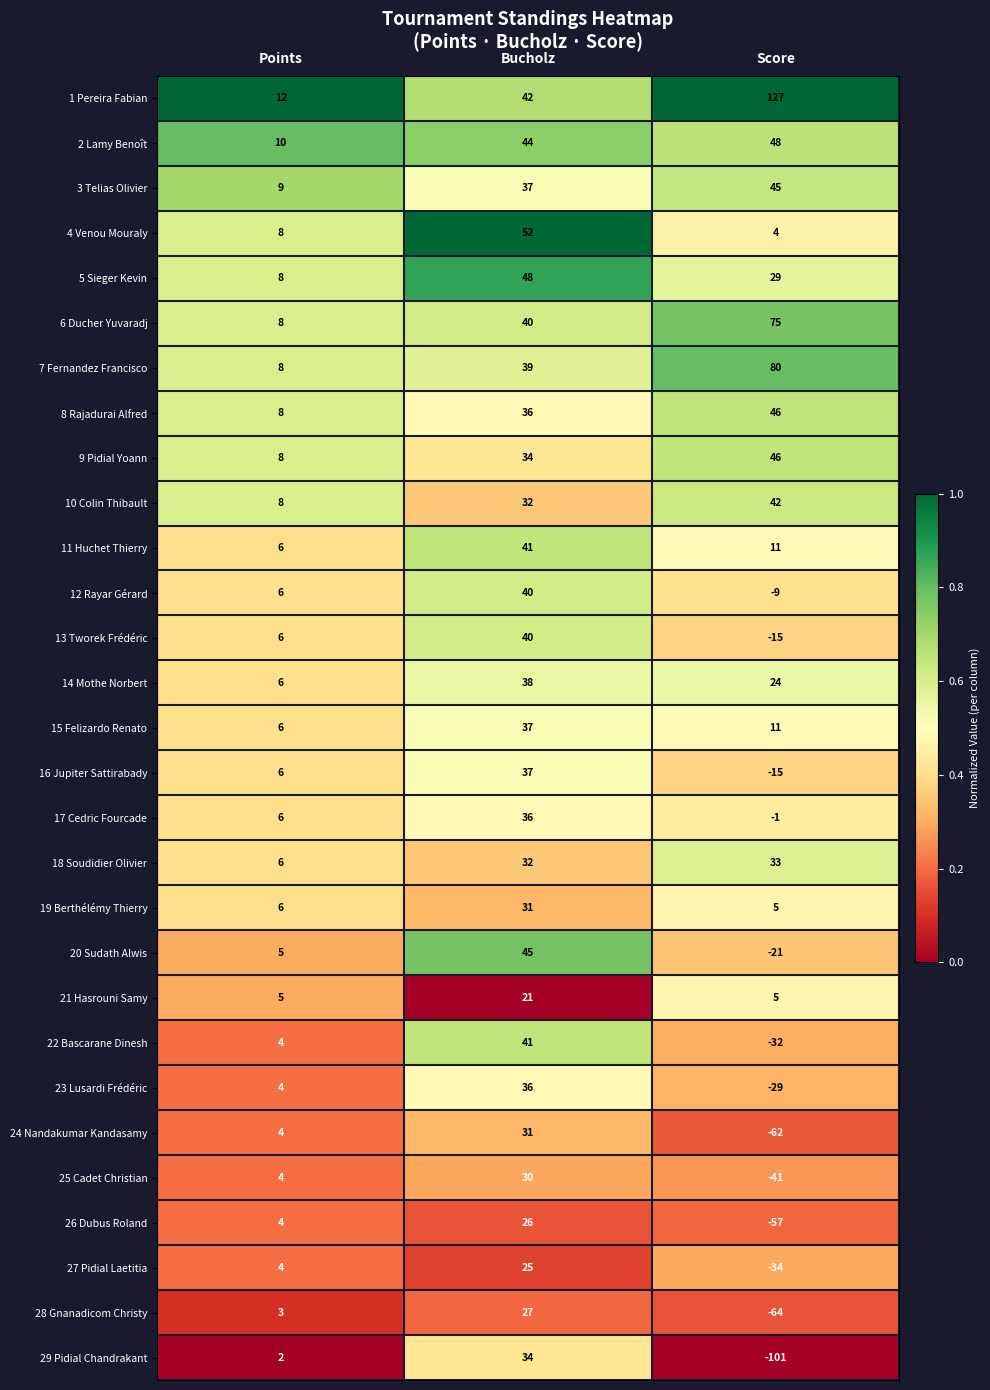

List the labels in order of 5 Sieger Kevin value, largest first.

Bucholz, Score, Points